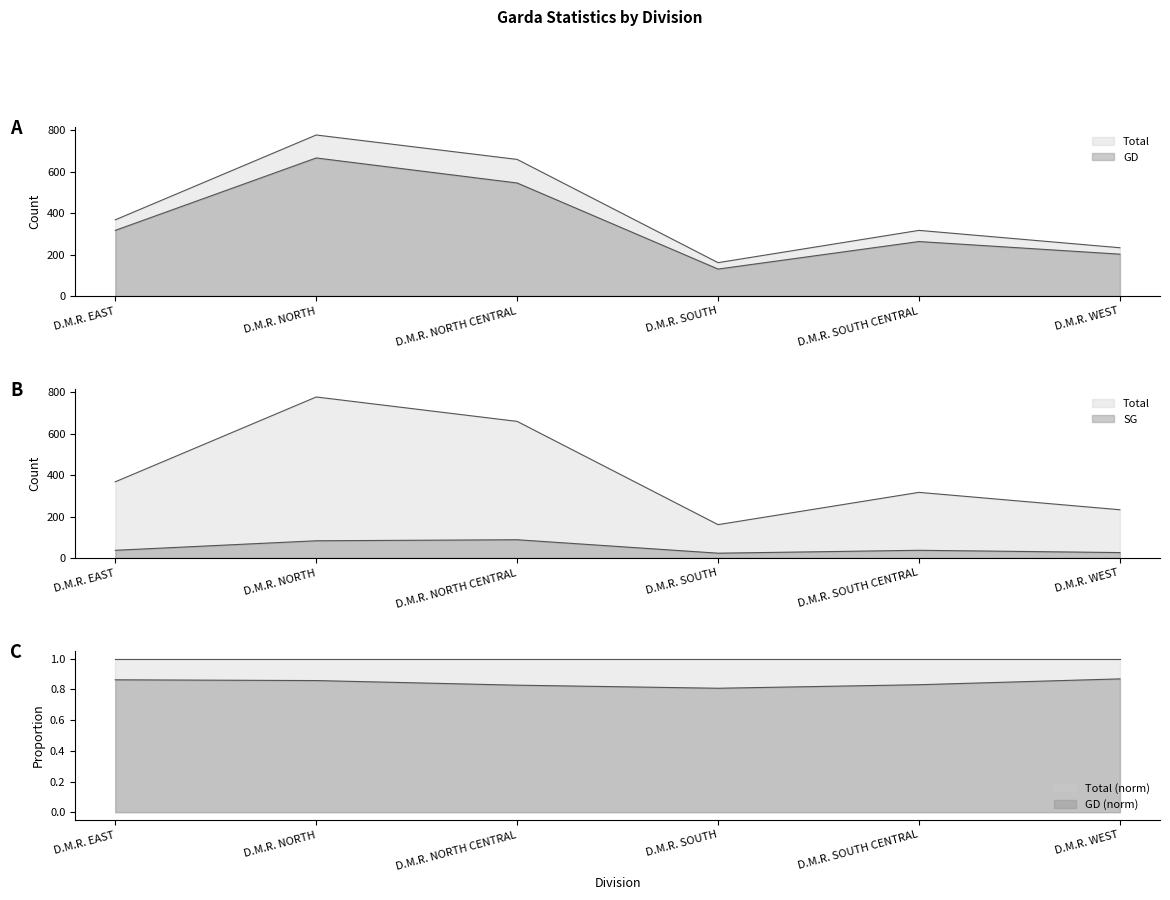

What is the label of the 3rd point from the right?

D.M.R. SOUTH